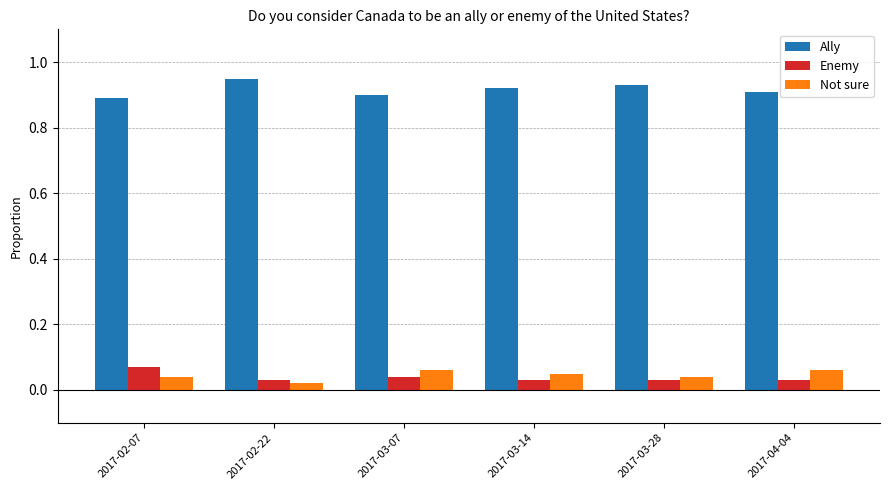

Count the Ally values in the range 0 to 1.

6